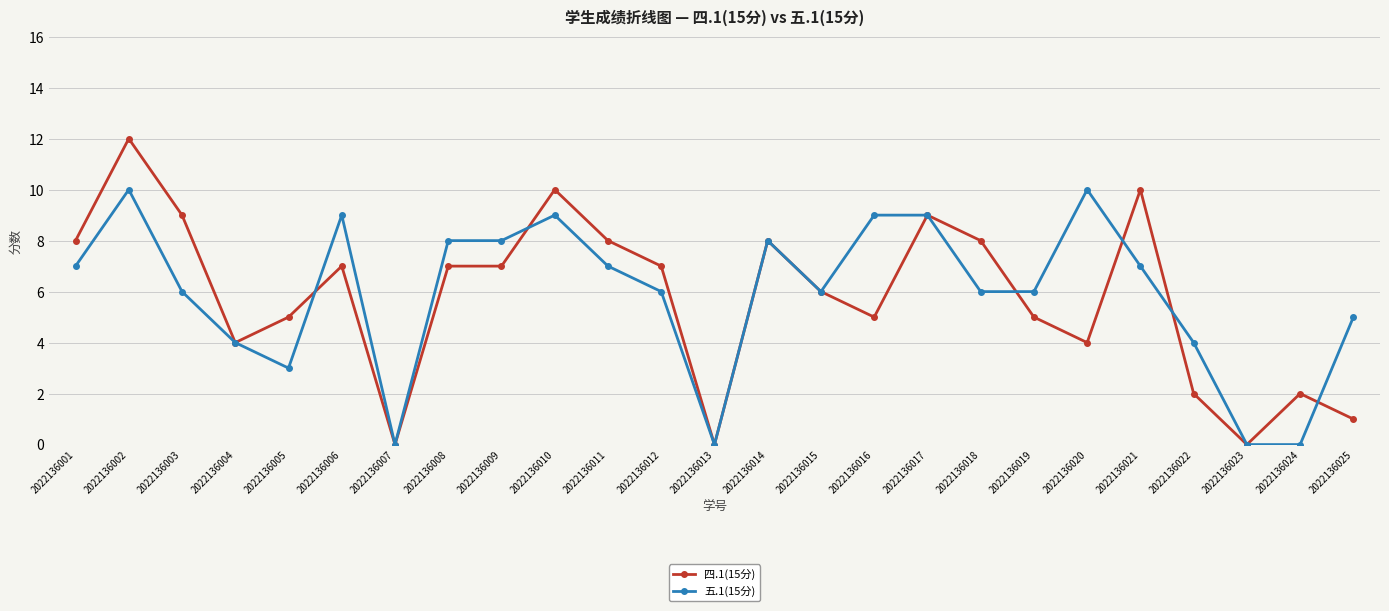

Between 2022136020 and 2022136022, which series saw the biggest shift?

五.1(15分)